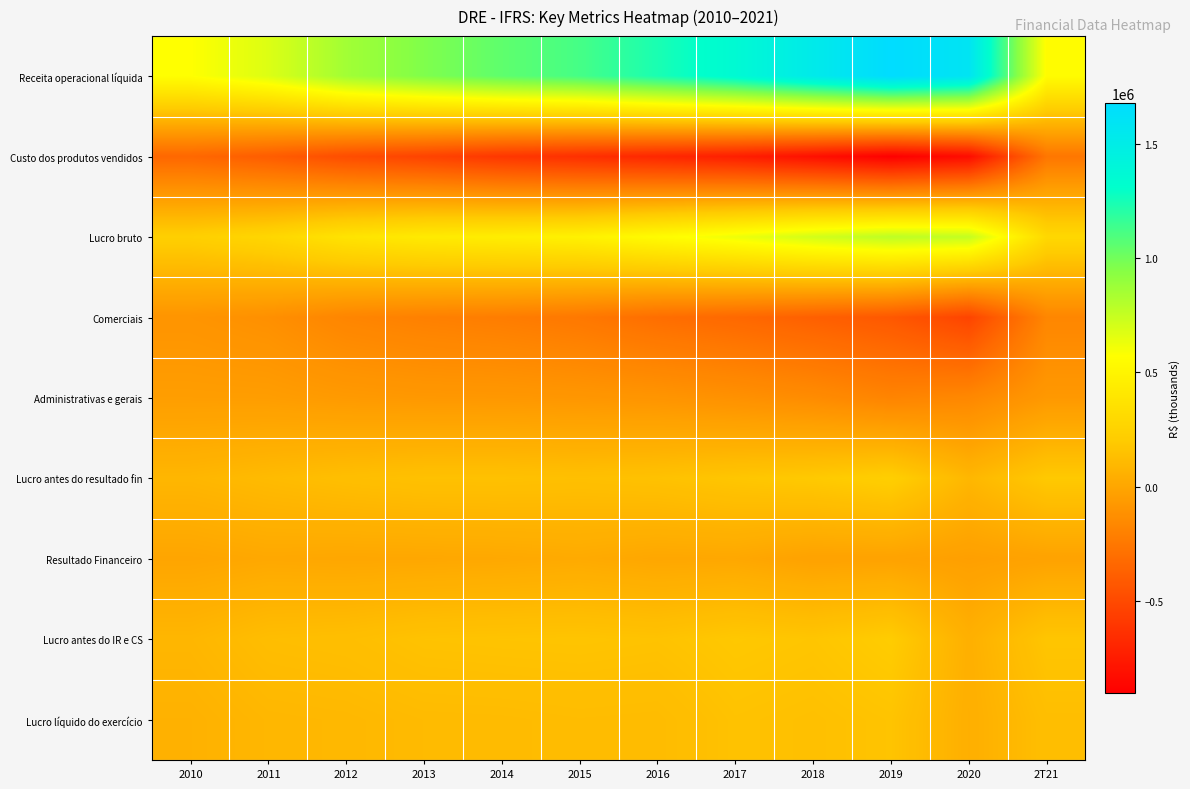

Reading right to left, what are all the values shown in this chart?

Receita operacional líquida: 2T21=552976.0	2020=1590992.0	2019=1679235.0	2018=1526658.9	2017=1360474.0	2016=1239110.0	2015=1120557.0	2014=1052908.9	2013=962950.0	2012=860334.9	2011=678907.0	2010=571525.0
Custo dos produtos vendidos: 2T21=-260004.0	2020=-835779.0	2019=-903541.0	2018=-815987.0	2017=-736706.0	2016=-689819.0	2015=-644658.0	2014=-603610.0	2013=-537221.0	2012=-484530.0	2011=-397483.0	2010=-339884.0
Lucro bruto: 2T21=292972.0	2020=755213.0	2019=775694.0	2018=710672.0	2017=623768.0	2016=549291.0	2015=475899.0	2014=449299.0	2013=425729.0	2012=375805.0	2011=281424.0	2010=231641.0
Comerciais: 2T21=-172937.0	2020=-529953.0	2019=-424366.0	2018=-378922.0	2017=-334215.0	2016=-302708.0	2015=-249242.0	2014=-221352.0	2013=-204438.0	2012=-178526.0	2011=-121224.0	2010=-96597.0
Administrativas e gerais: 2T21=-71598.0	2020=-162234.0	2019=-184012.0	2018=-140865.0	2017=-113816.0	2016=-92846.0	2015=-82893.0	2014=-76169.0	2013=-73812.0	2012=-64326.0	2011=-48197.0	2010=-45679.0
Lucro antes do resultado fin: 2T21=188972.0	2020=92109.0	2019=223102.0	2018=191279.0	2017=173633.0	2016=151326.0	2015=141288.0	2014=148070.0	2013=147479.0	2012=132953.0	2011=112003.0	2010=89365.0
Resultado Financeiro: 2T21=-18788.0	2020=-37551.0	2019=-18176.0	2018=-21281.0	2017=9300.0	2016=5674.0	2015=23269.0	2014=13417.0	2013=7627.0	2012=5299.0	2011=11781.0	2010=-3531.0
Lucro antes do IR e CS: 2T21=170184.0	2020=54558.0	2019=204926.0	2018=169998.0	2017=182933.0	2016=157000.0	2015=164557.0	2014=161487.0	2013=156117.0	2012=133504.0	2011=125452.0	2010=89289.0
Lucro líquido do exercício: 2T21=132496.0	2020=48584.0	2019=162139.0	2018=142644.0	2017=154470.0	2016=116149.0	2015=119663.0	2014=112752.0	2013=110555.0	2012=96874.0	2011=91613.0	2010=64534.0